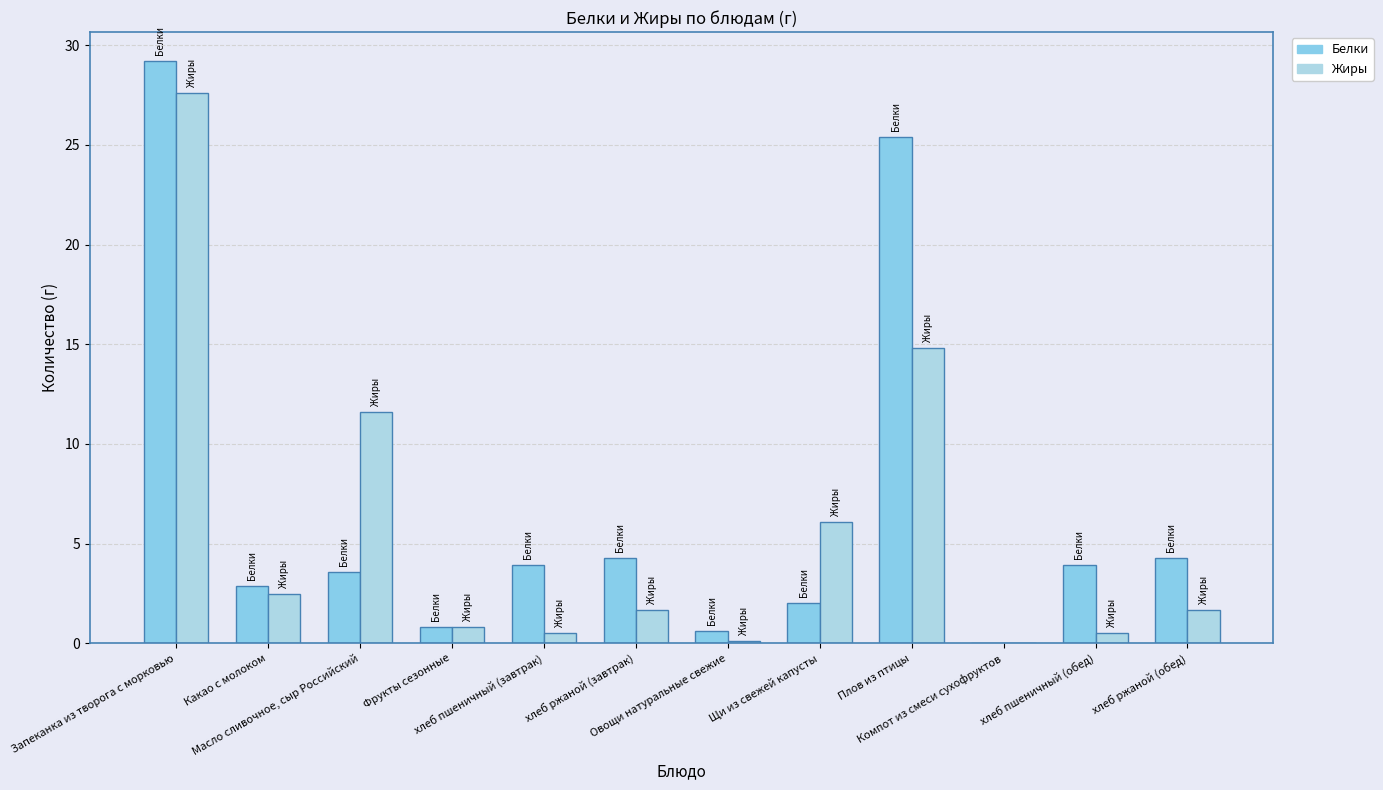

Count the number of categories in the chart.

12